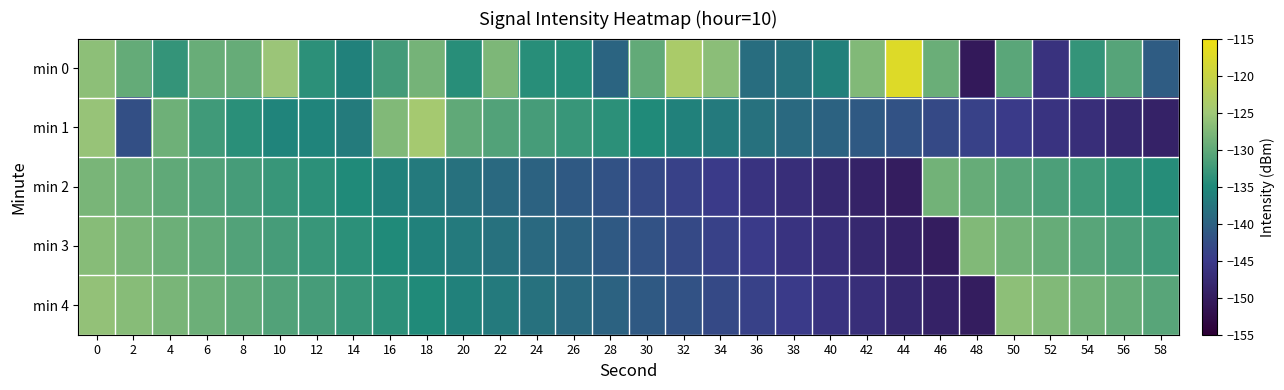

What is the difference between the highest and lowest values at 42?

21.6